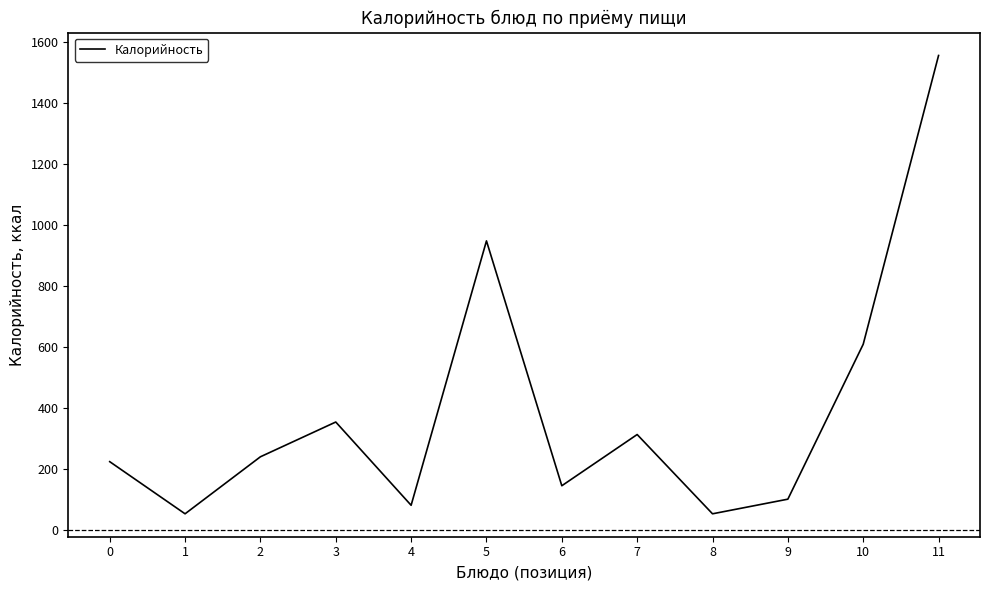

What is the difference between the maximum and minimum values?

1503